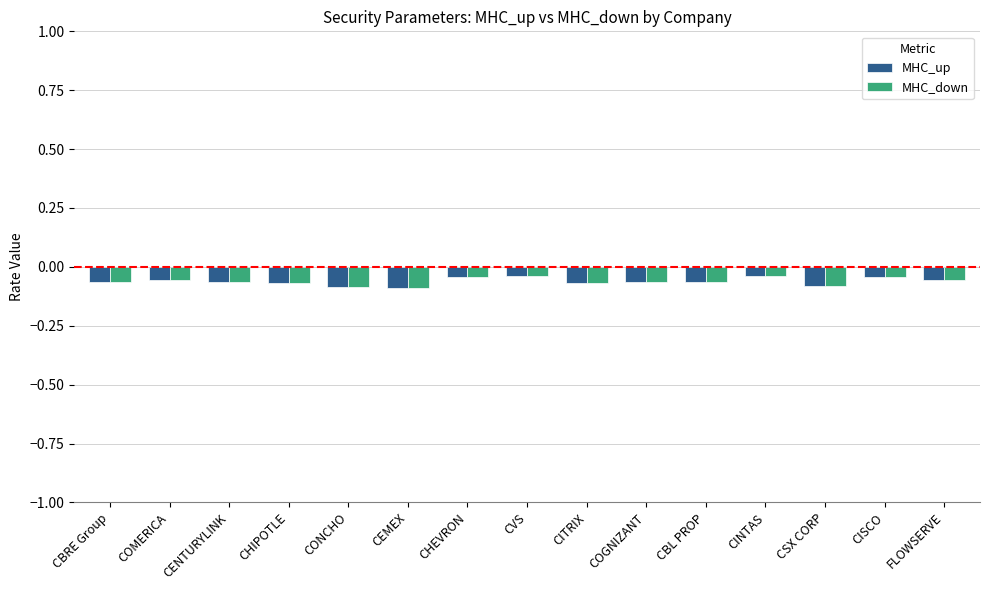

True or false: MHC_down has a value of -0.1 at CSX CORP.

True